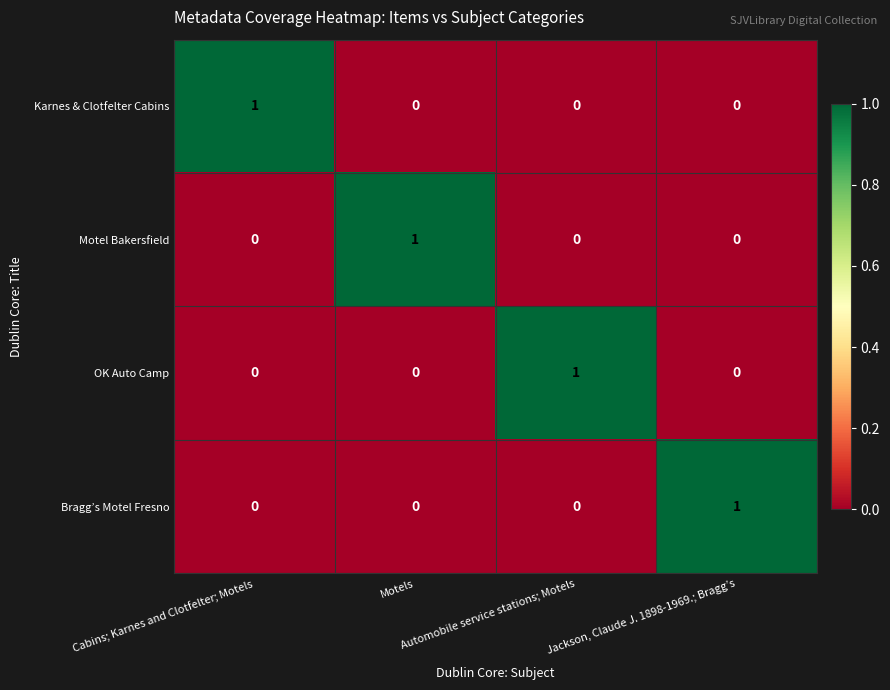

How many Karnes & Clotfelter Cabins values are between 0 and 1?

4